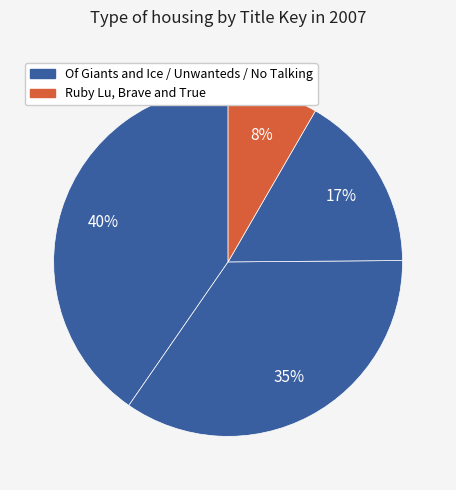

Count the number of slices in the pie.

4